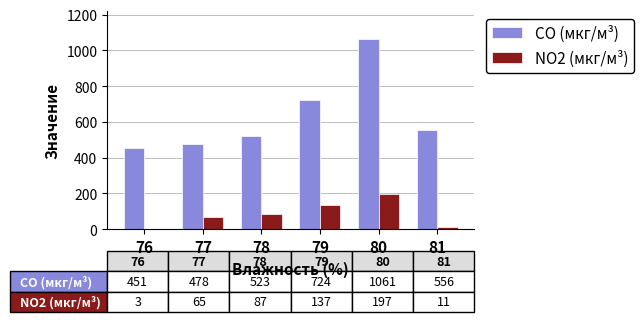

Which label corresponds to the largest value in the chart?

80